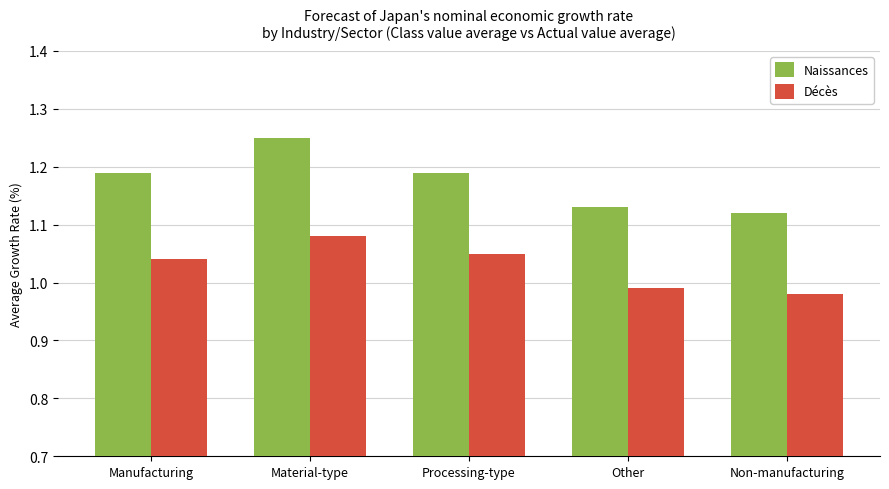

Which series has the widest spread of values?

Naissances